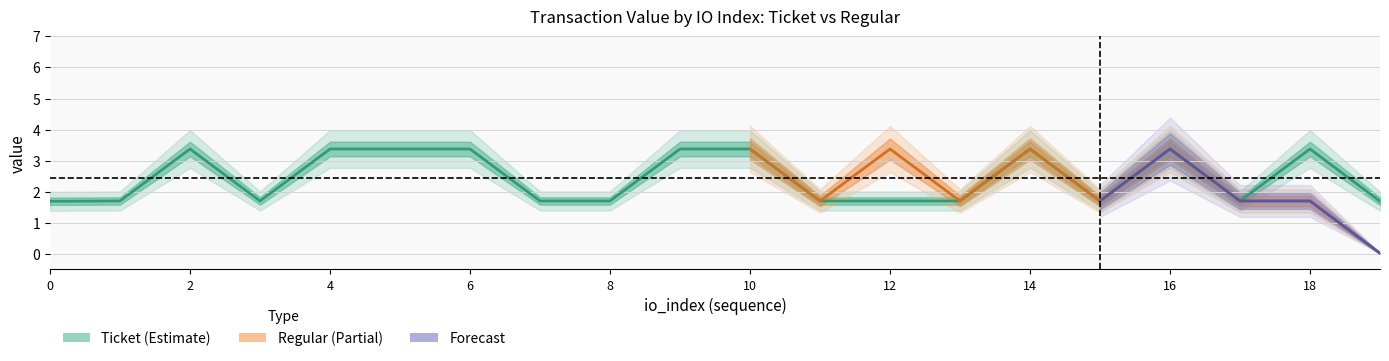

Between 2 and 14, which series saw the biggest shift?

Ticket_value